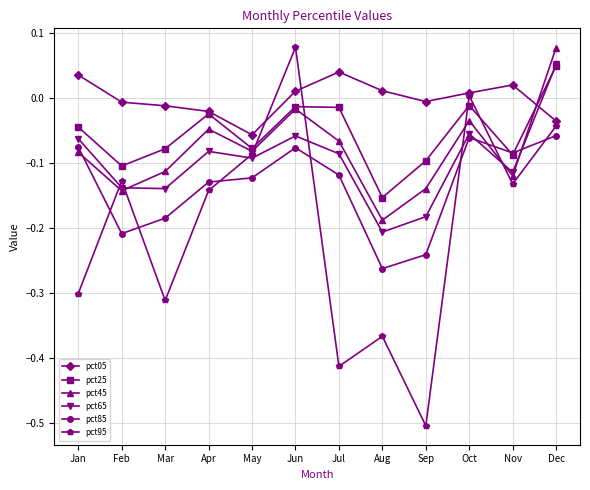

How many lines are shown in the chart?

6